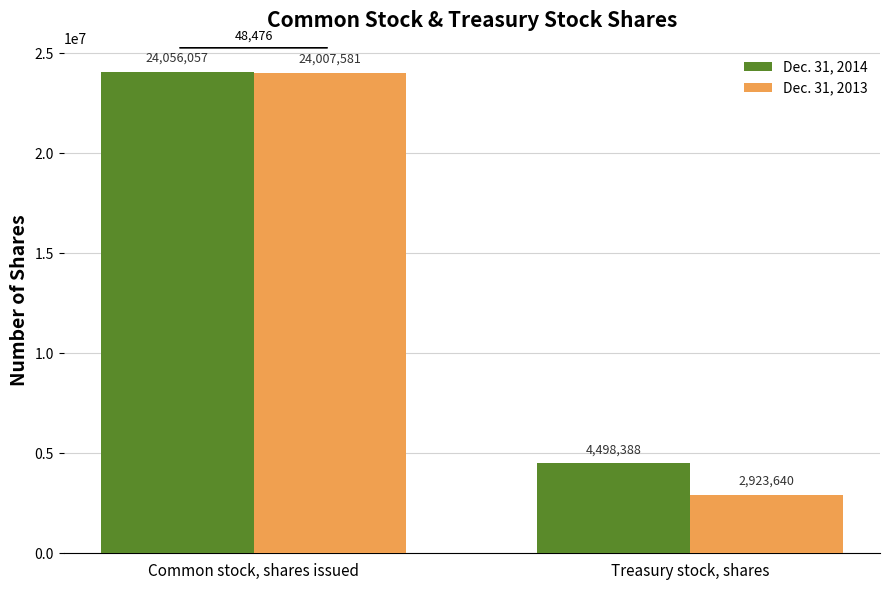

What is the spread (max minus min) of values at Treasury stock, shares?

1574748